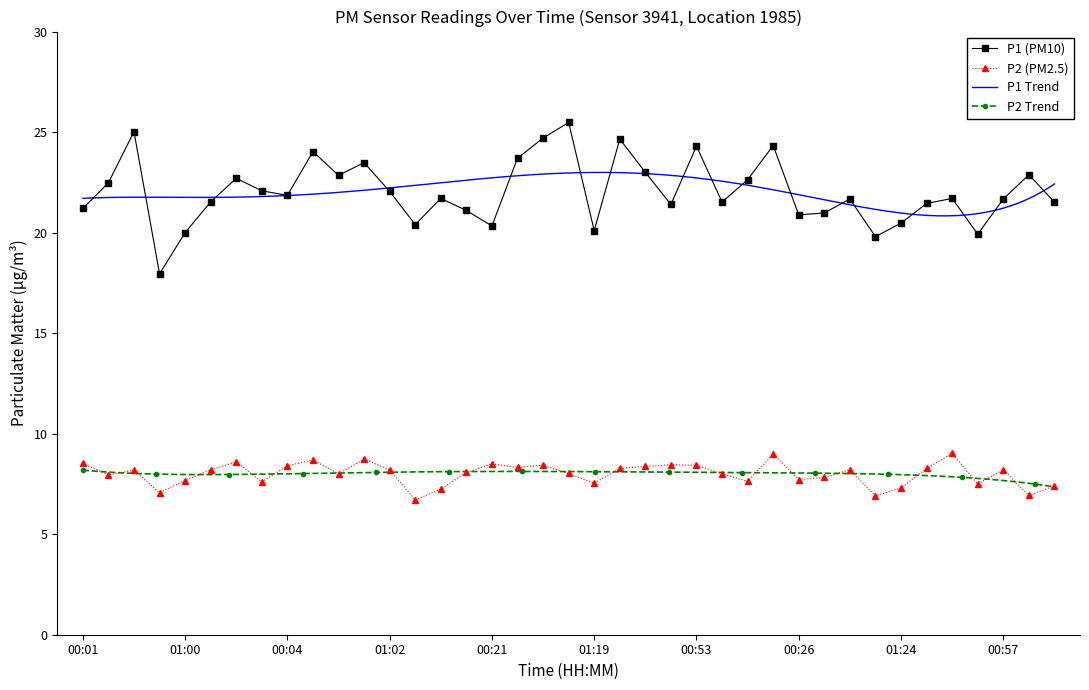

What is the minimum value shown in the chart?

6.7